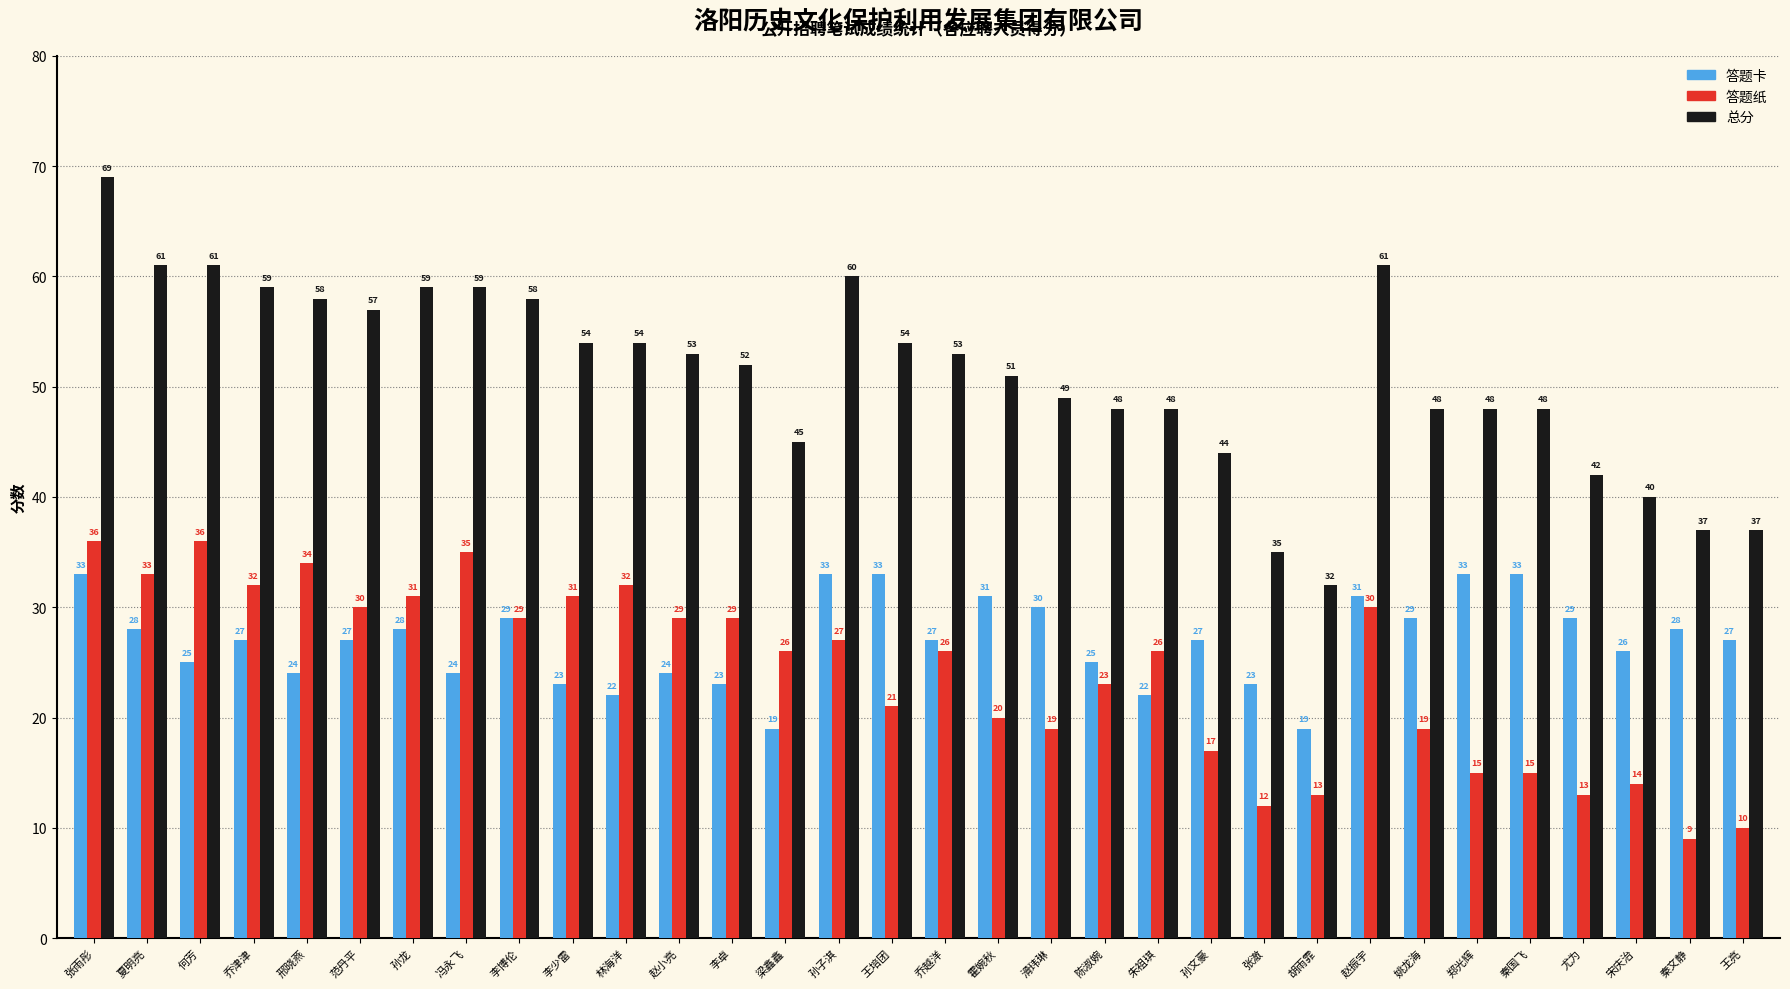

The 答题卡 series shows 33 at 王培团. True or false?

True